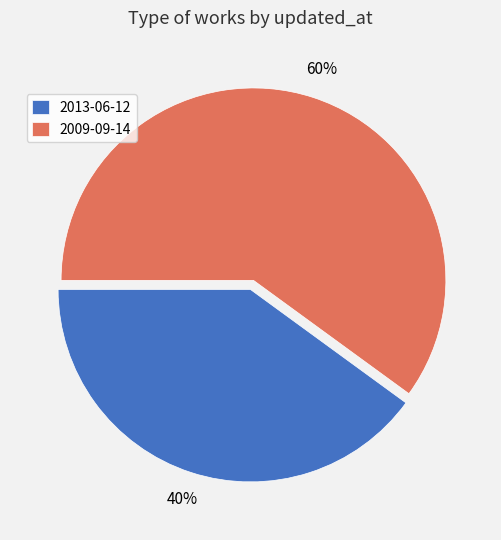

What percentage is the 2009-09-14 slice, to the nearest percent?

60%